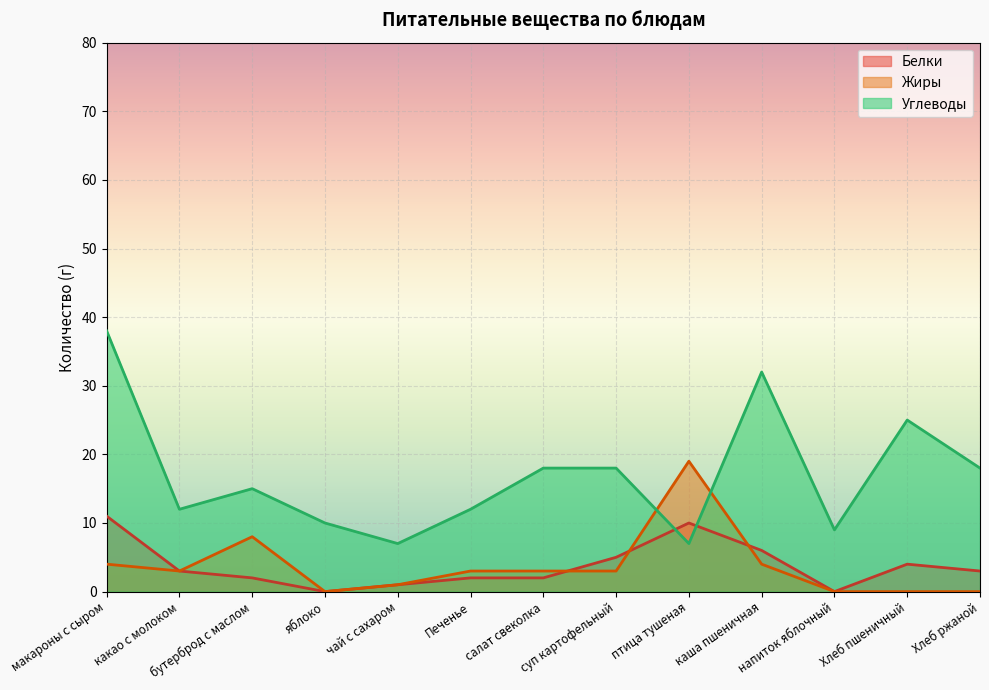

Is it true that Углеводы equals 26 at бутерброд с маслом?

False